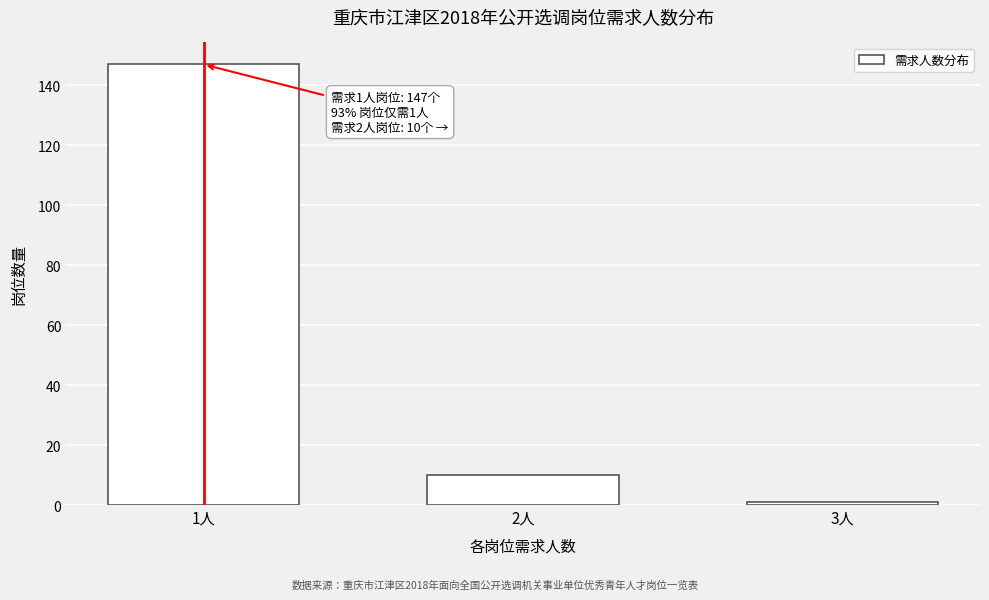

Reading left to right, what are all the values shown in this chart?

147	10	1